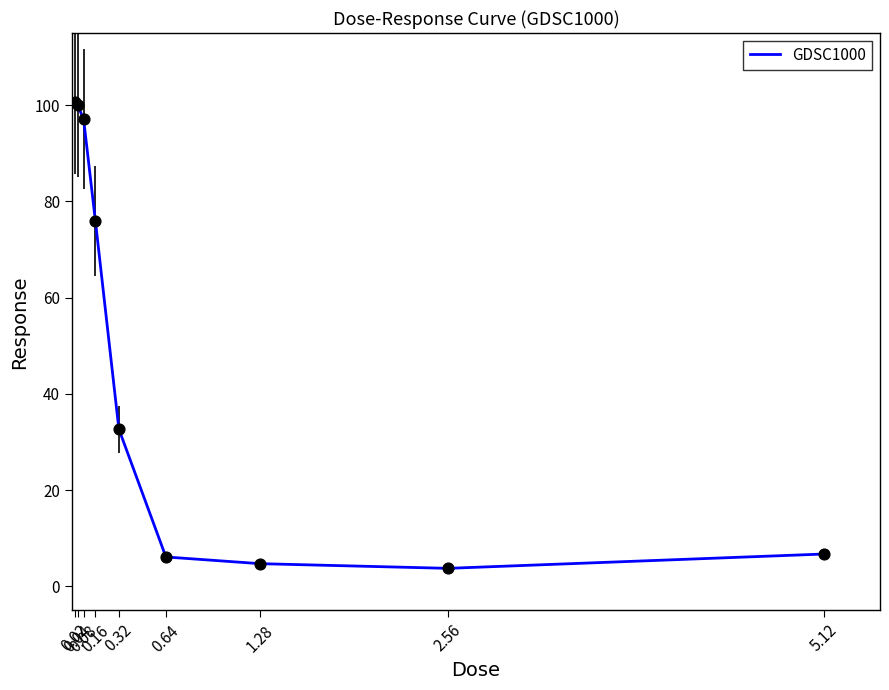

What is the change in value from 0.64 to 2.56?

-2.4